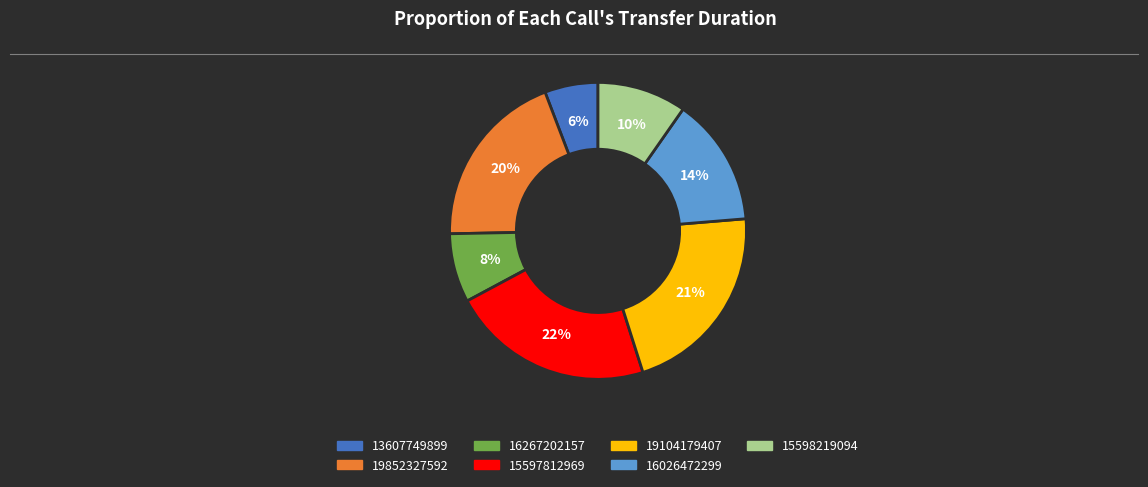

What is the smallest slice in the pie chart?

13607749899